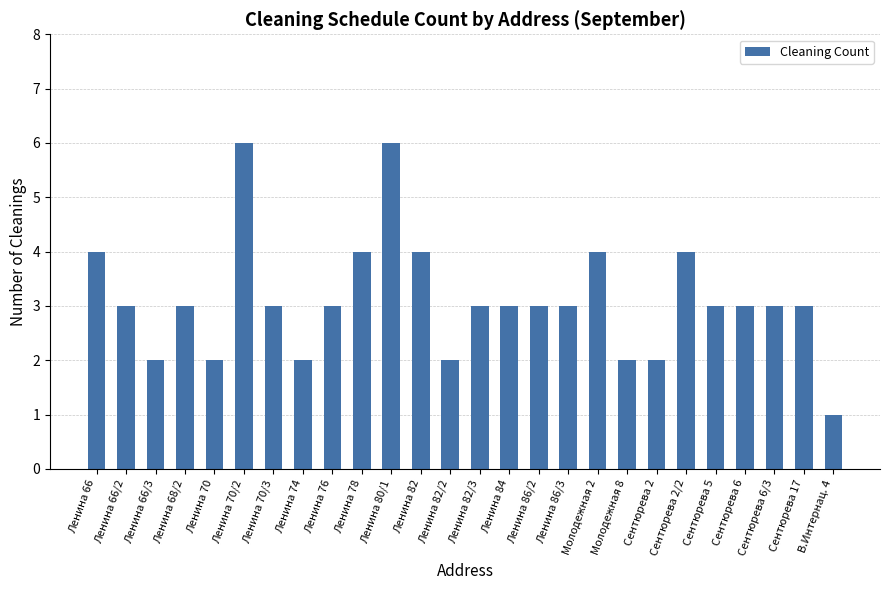

Where does the data first go above 3?

Ленина 66